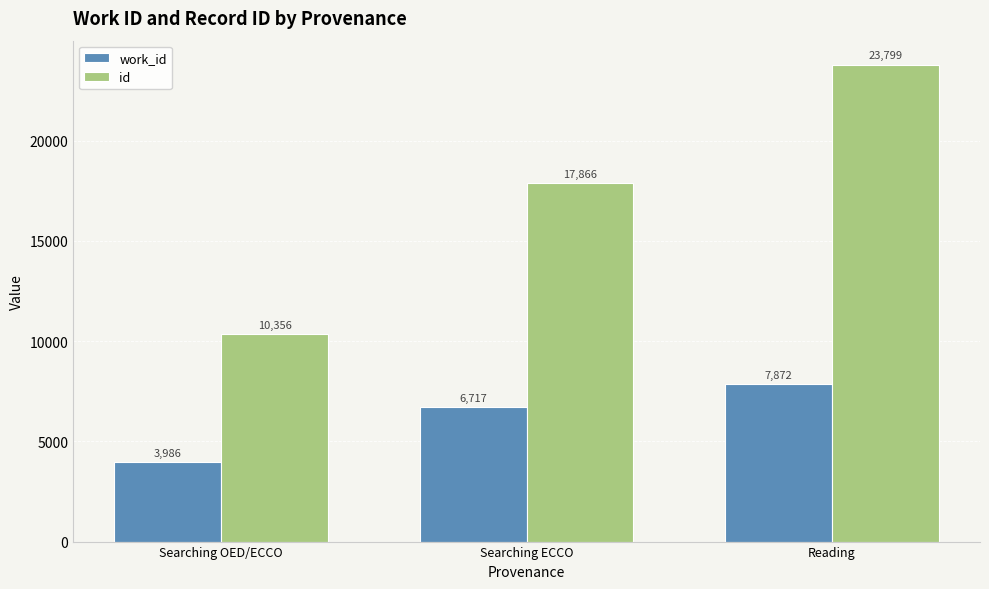

Which series changed the most between Searching OED/ECCO and Searching ECCO?

id